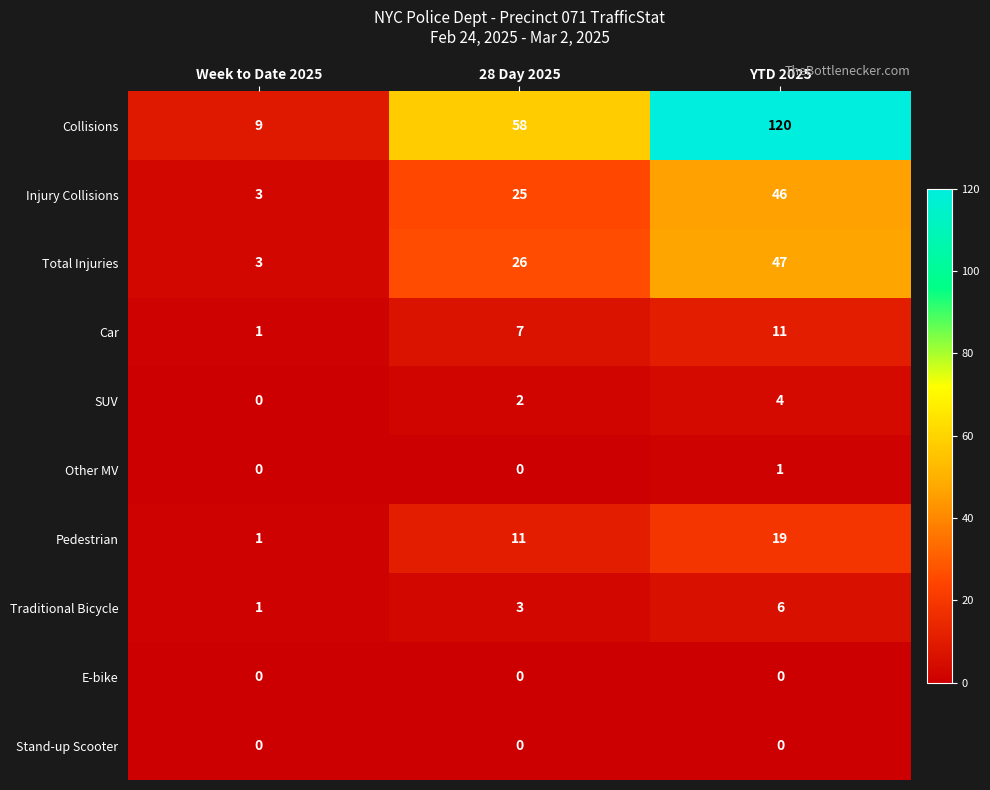

Which series changed the most between 28 Day 2025 and YTD 2025?

Collisions